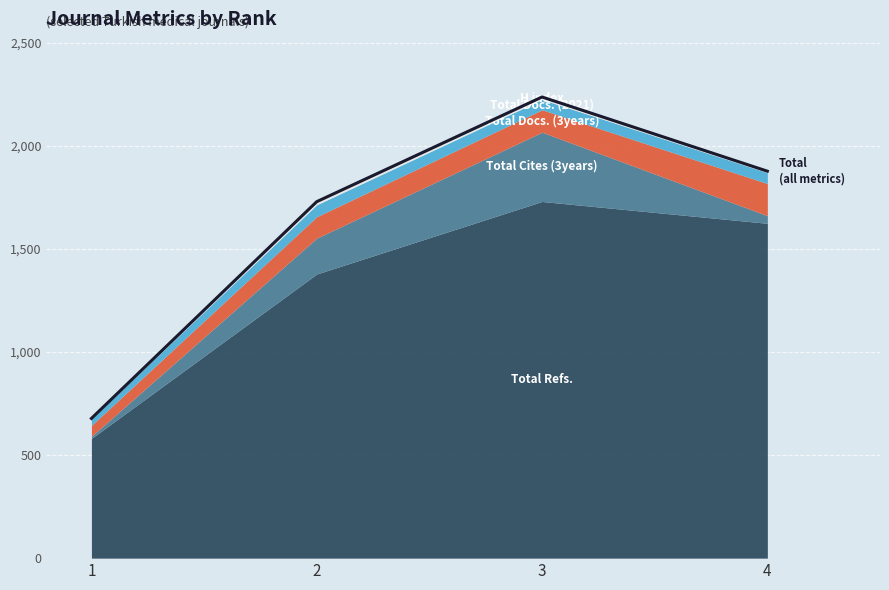

Where does the data first go above 1878?

3